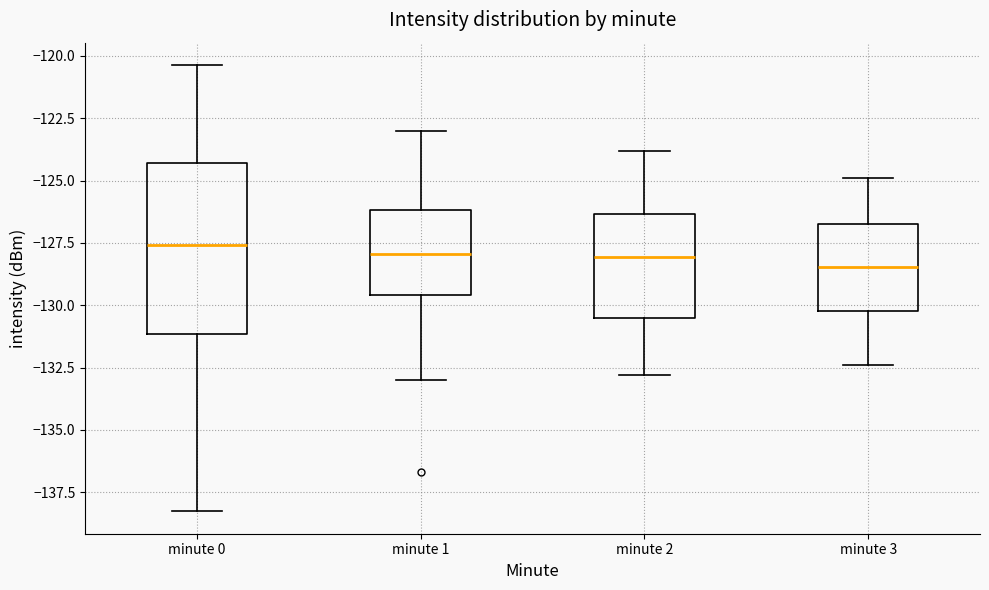

Reading left to right, read every box against the y-axis: the position of its median line, the range the box covers, and the ends of its whiskers. The values are not printed on the chart, so give them approximately, as read against the axis.

minute 0: median -127.5, box -131.0 to -124.5, whiskers -138.5 to -120.5
minute 1: median -128.0, box -129.5 to -126.0, whiskers -133.0 to -123.0
minute 2: median -128.0, box -130.5 to -126.5, whiskers -133.0 to -124.0
minute 3: median -128.5, box -130.0 to -126.5, whiskers -132.5 to -125.0